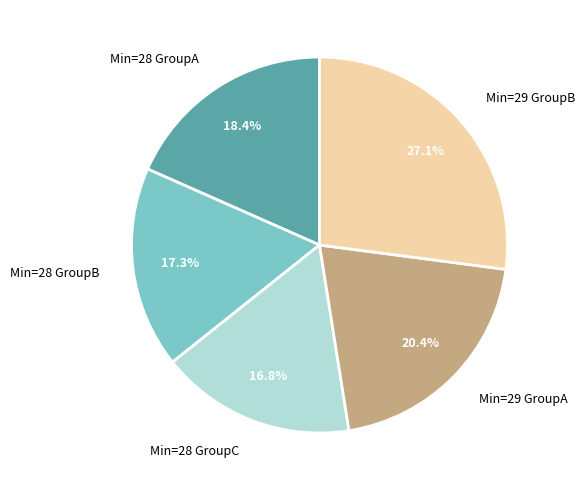

Which category has the smallest portion of the pie?

Min=28 GroupC